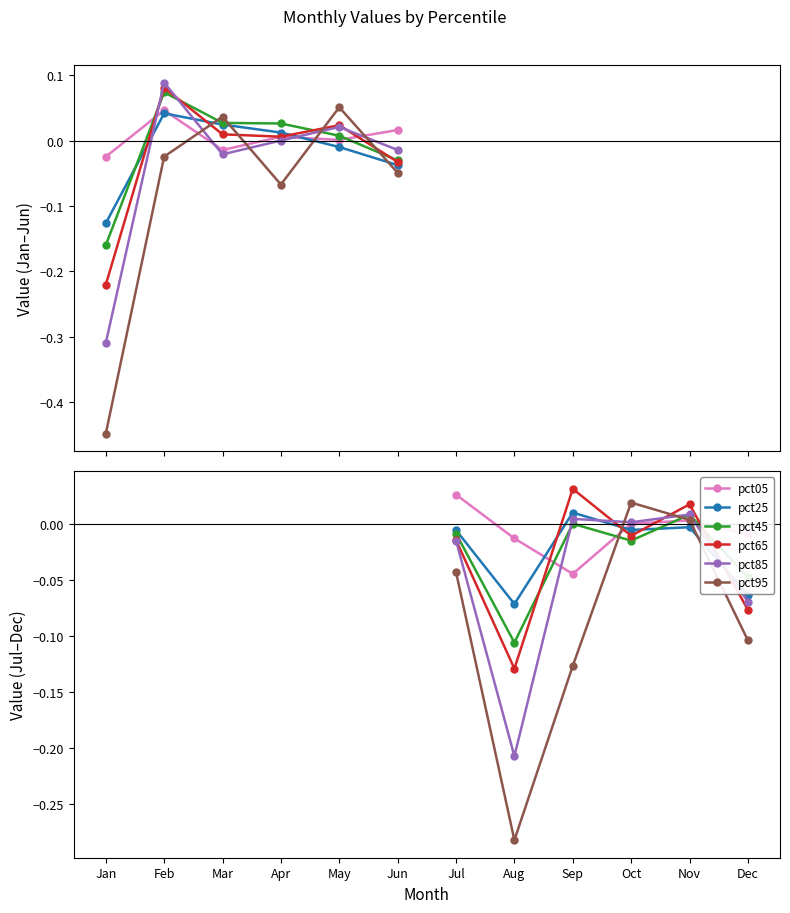

How many distinct data groups are displayed?

6